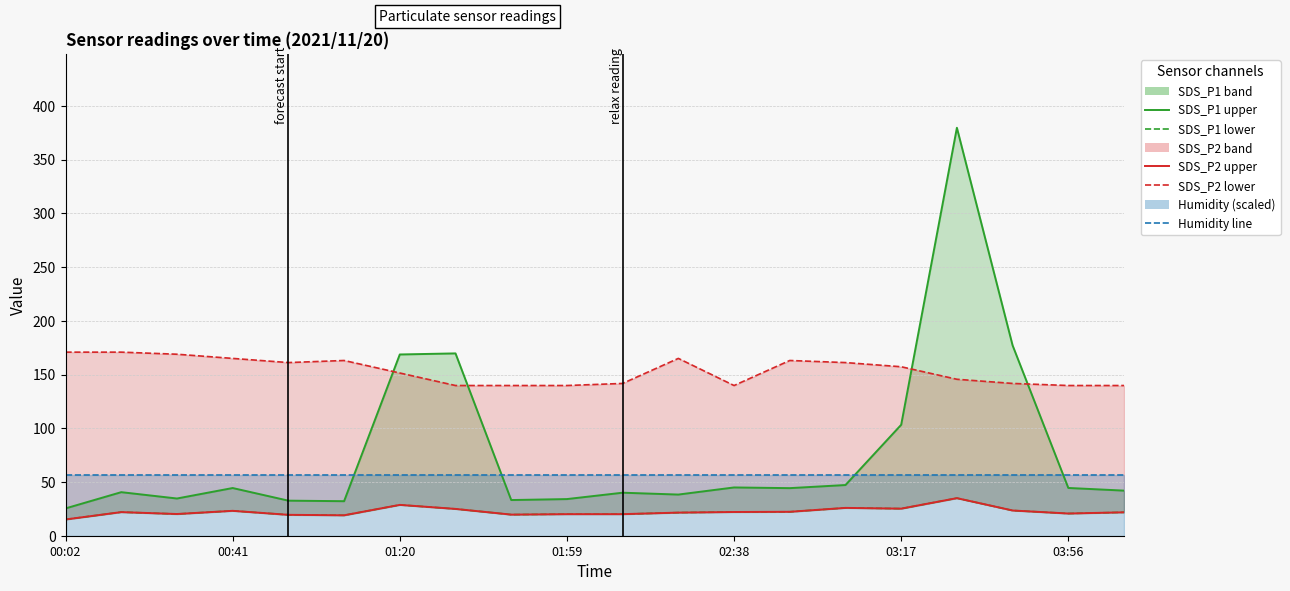

In Temp, how many points are higher than both neighbors (excluding endpoints)?

3